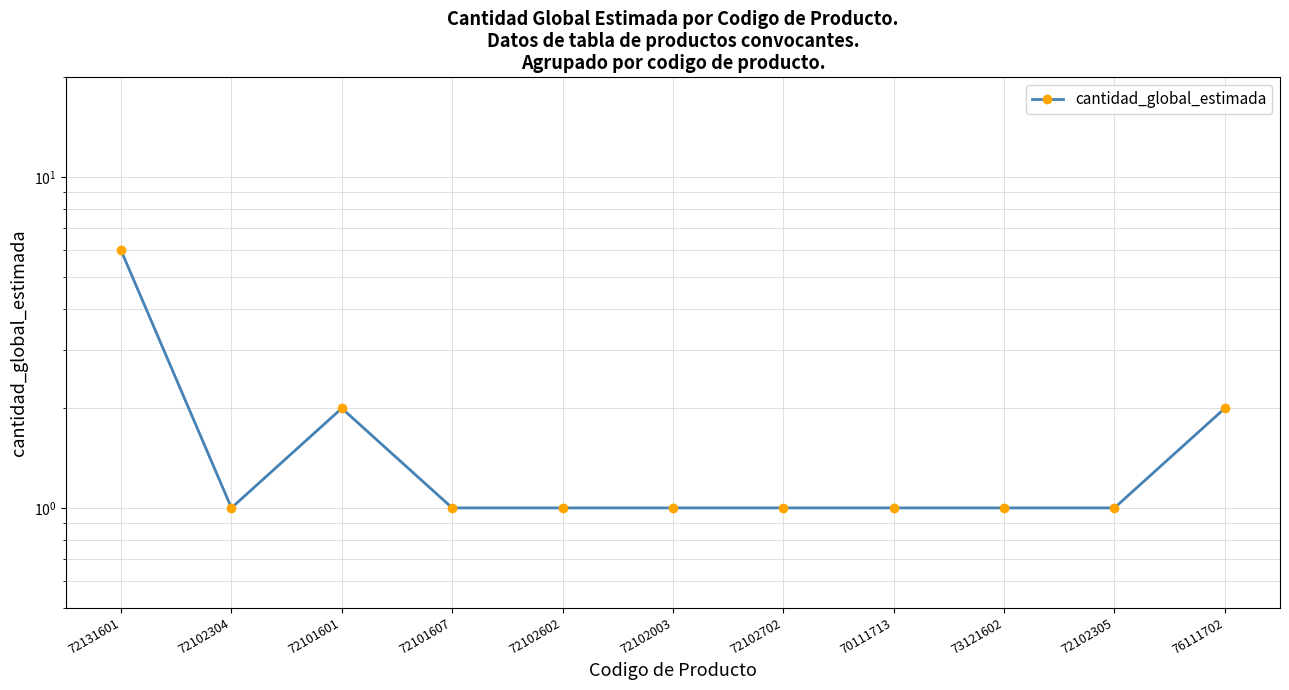

How many interior local peaks (higher than both neighbors) does the data have?

1